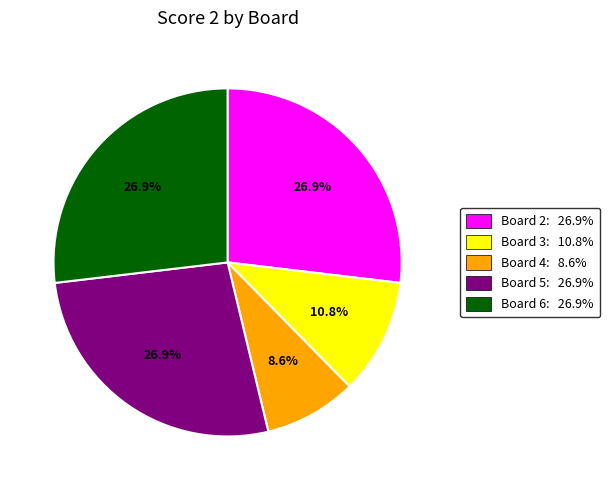

What is the smallest slice in the pie chart?

Board 4: 8.6%